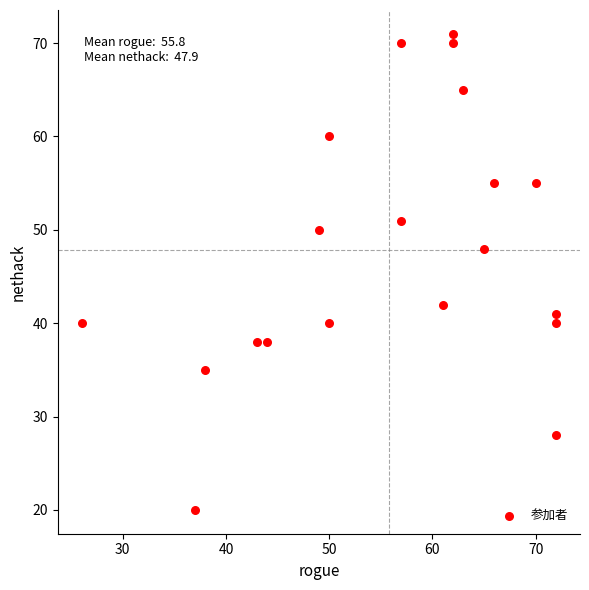

What is the range of X values (max minus min)?

46